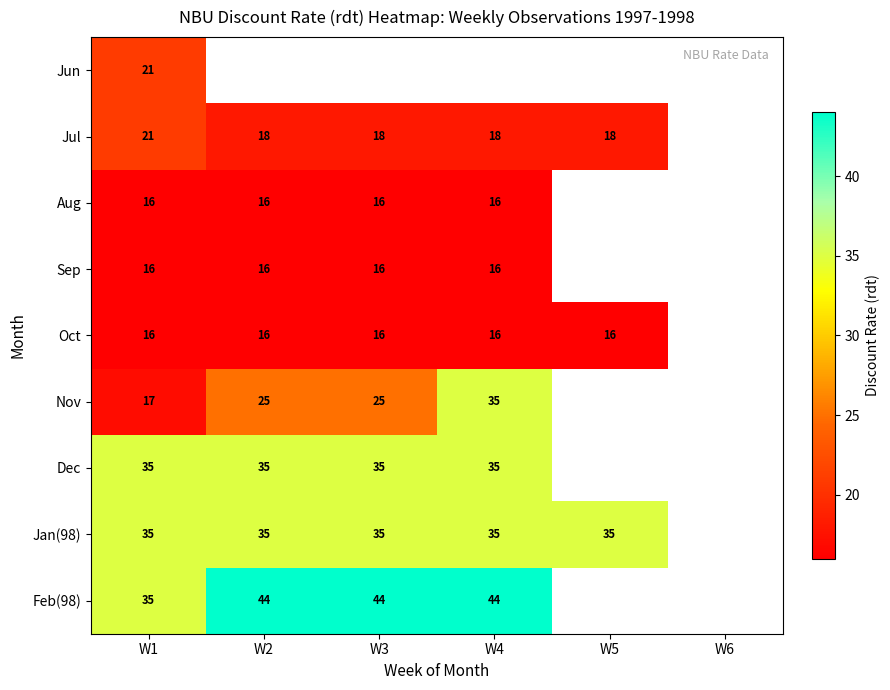

True or false: Feb(98) has a value of 51 at W1.

False